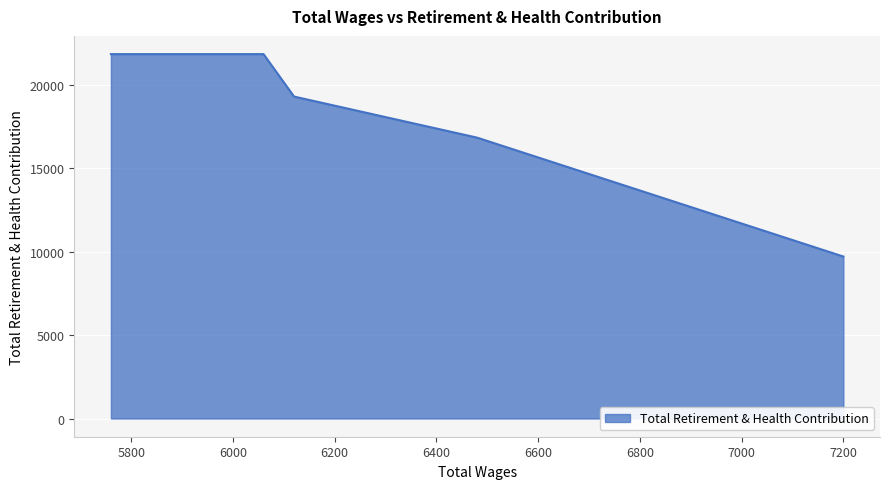

What is the maximum value shown in the chart?

21844